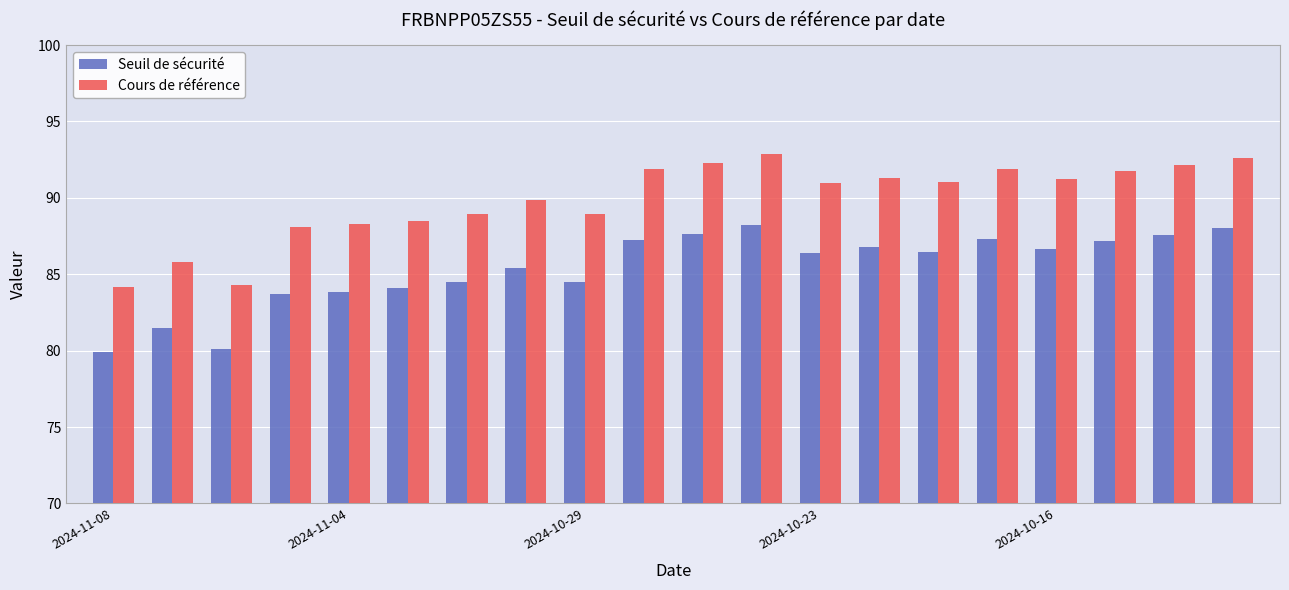

Which series has the widest spread of values?

Cours de référence